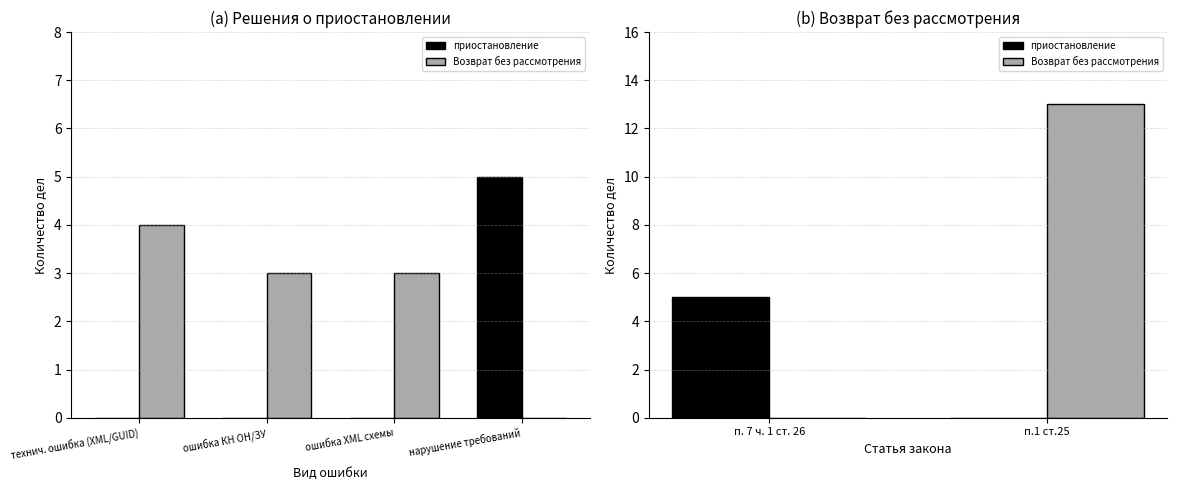

Which label corresponds to the smallest value in the chart?

п.1 ст.25